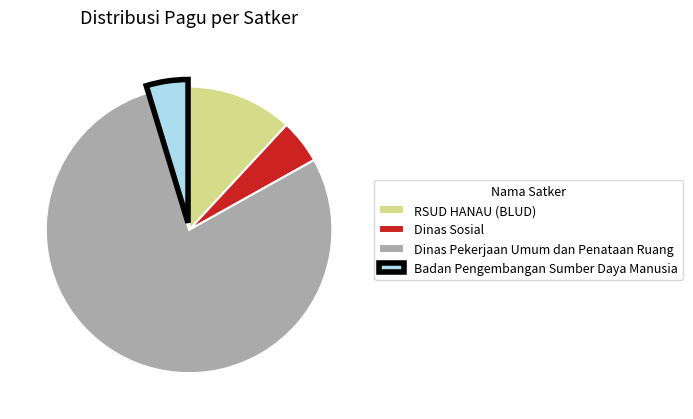

Is the sum of Dinas Pekerjaan Umum dan Penataan Ruang and Dinas Sosial greater than half?

Yes